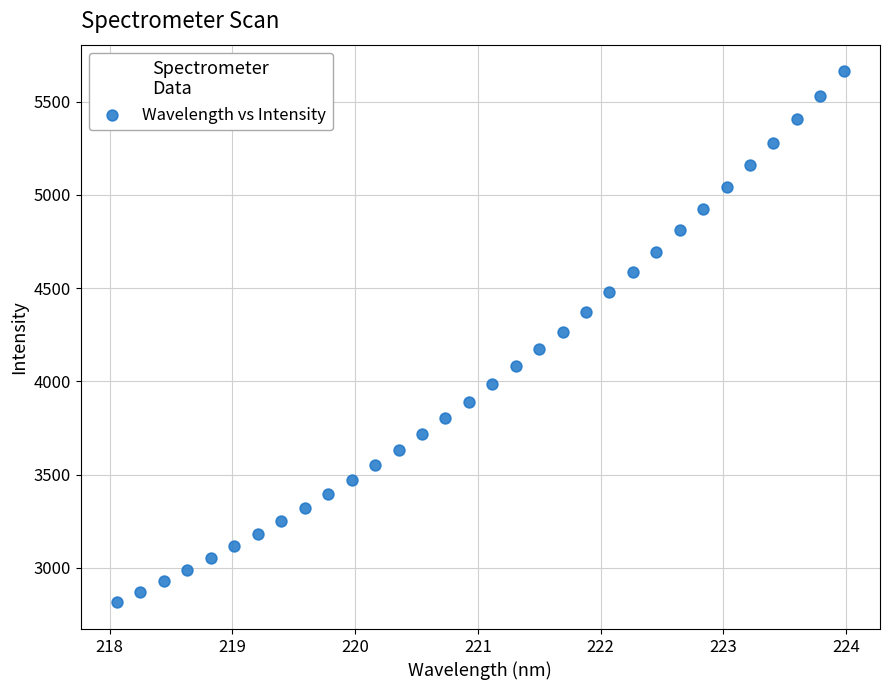

What is the range of Y values (max minus min)?

2847.5